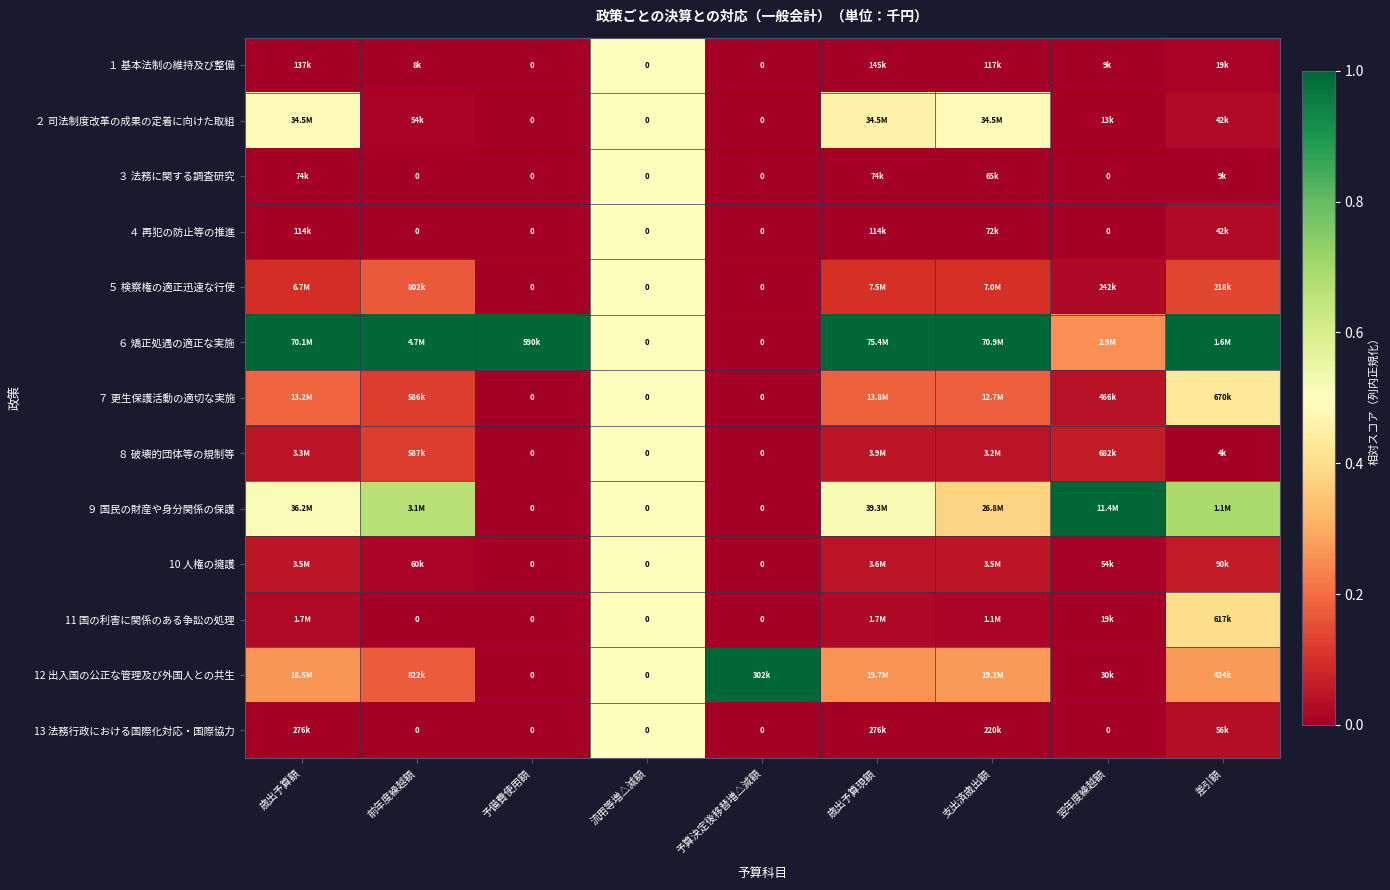

The value of 12 出入国の公正な管理及び外国人との共生 at 歳出予算現額 is 0.1. True or false?

False